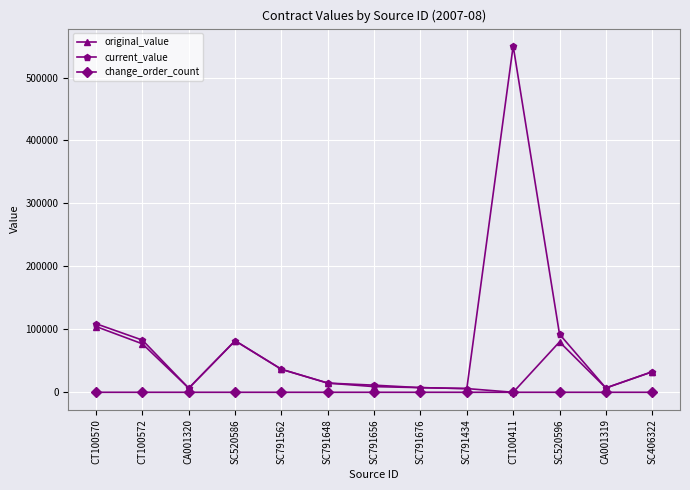

What is the approximate value of original_value at CA001319?

6848.4